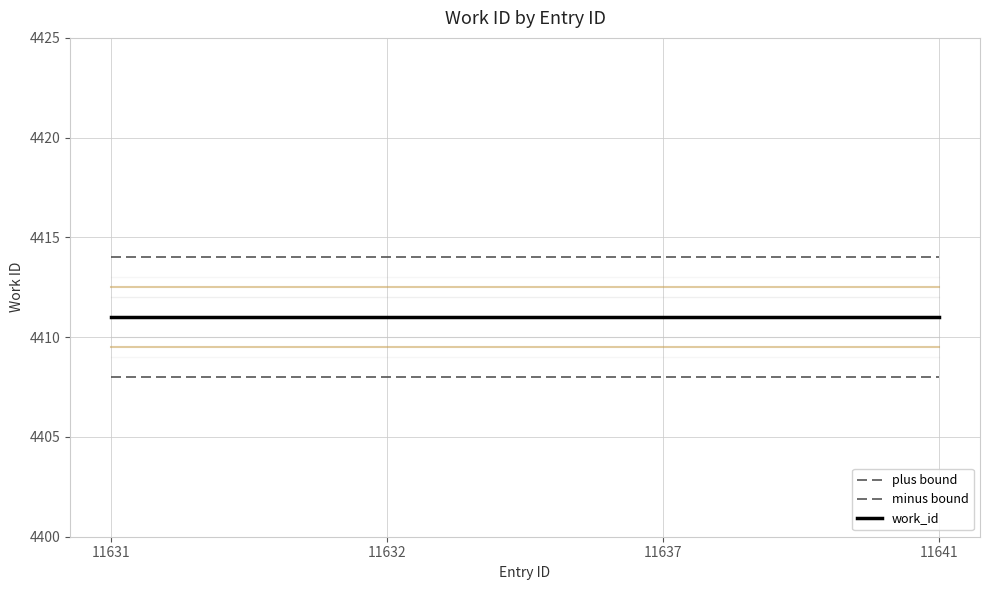

Rank the series by their maximum value, from lowest to highest.

minus bound, work_id, plus bound